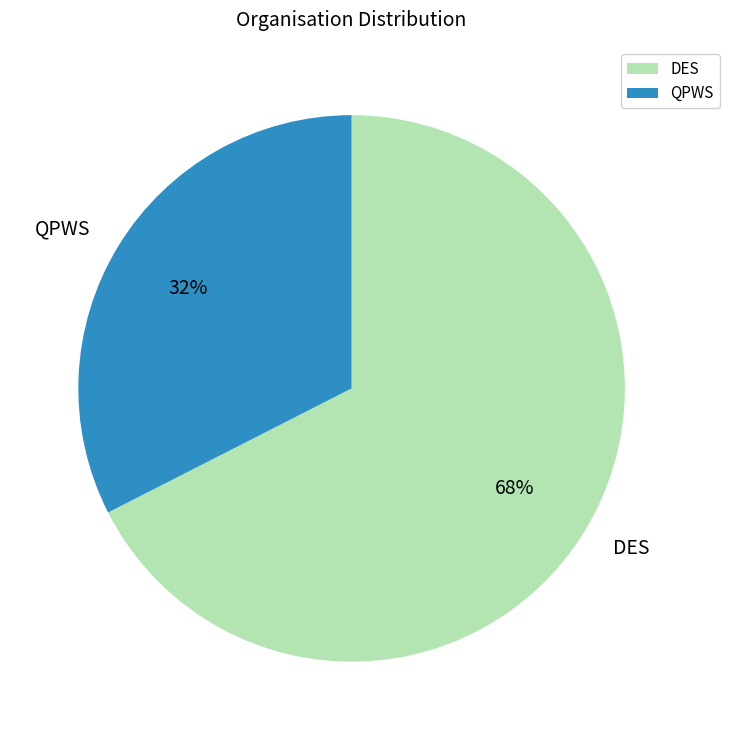

Does DES represent more than half of the total?

Yes